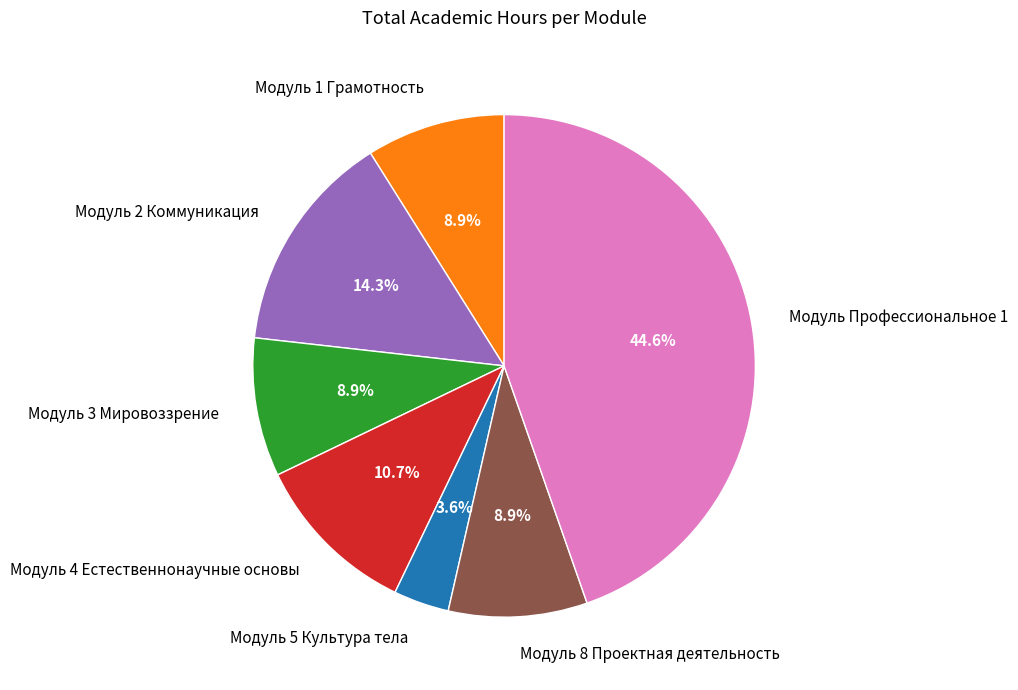

Combined, do Модуль Профессиональное 1 and Модуль 2 Коммуникация account for over 50%?

Yes